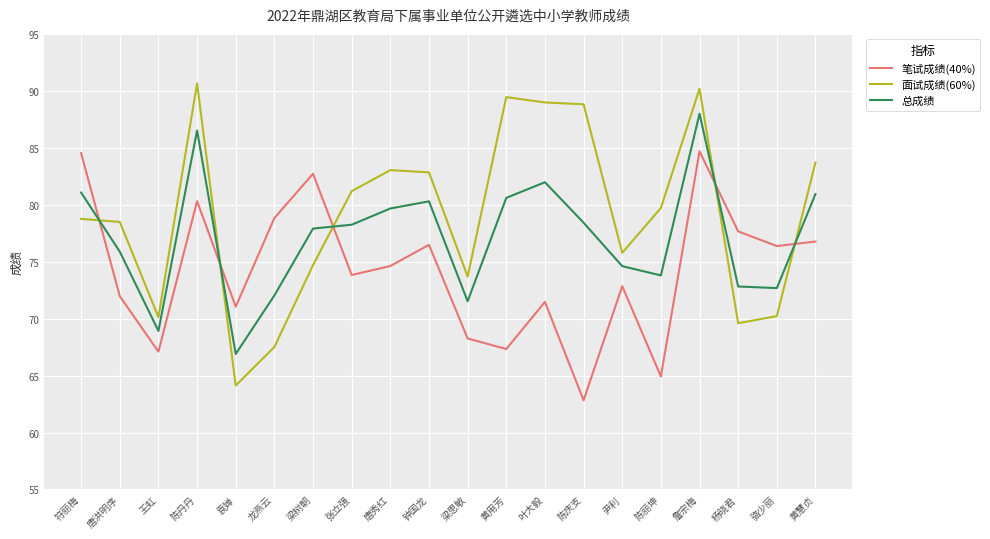

Which category has the highest value in the 总成绩 series?

詹宗梅